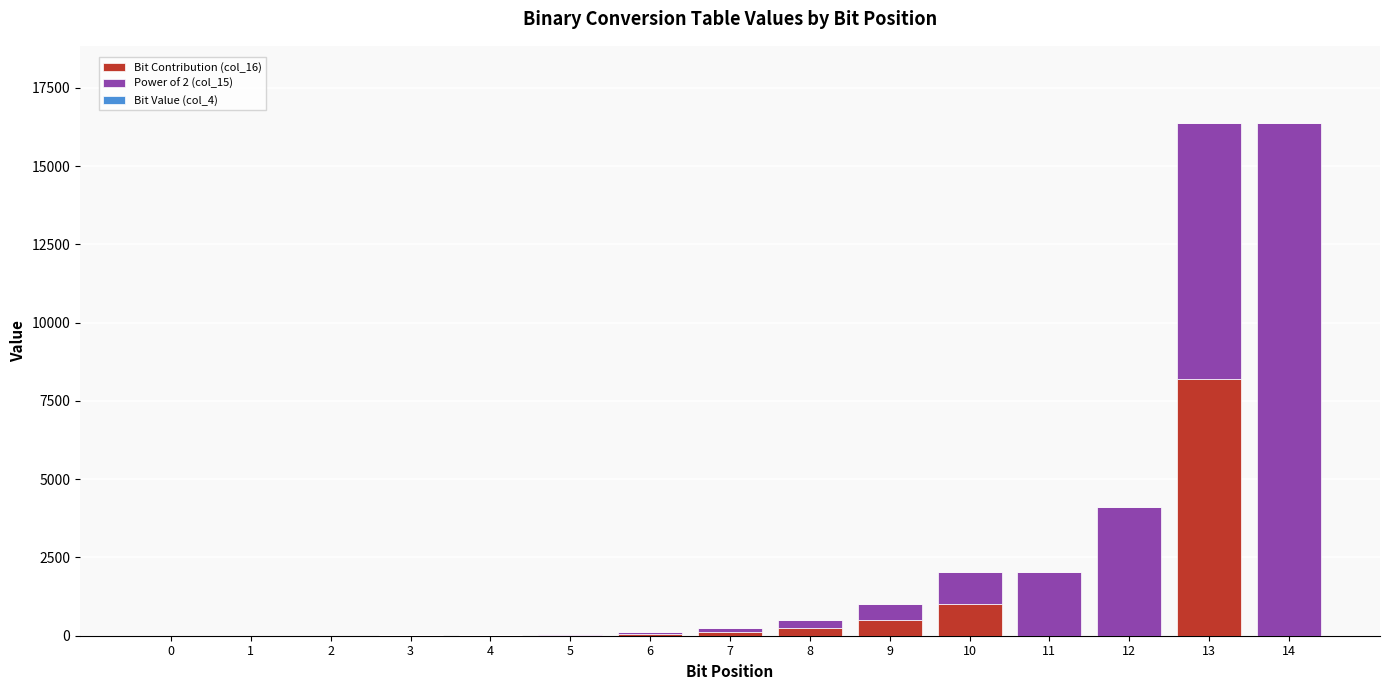

How many data points does each series have?

15